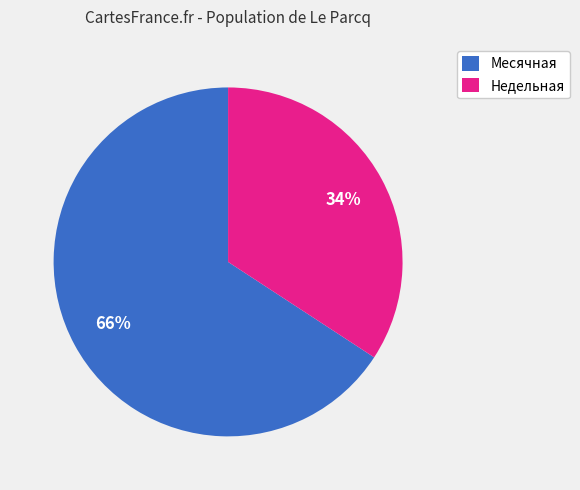

Count the number of slices in the pie.

2